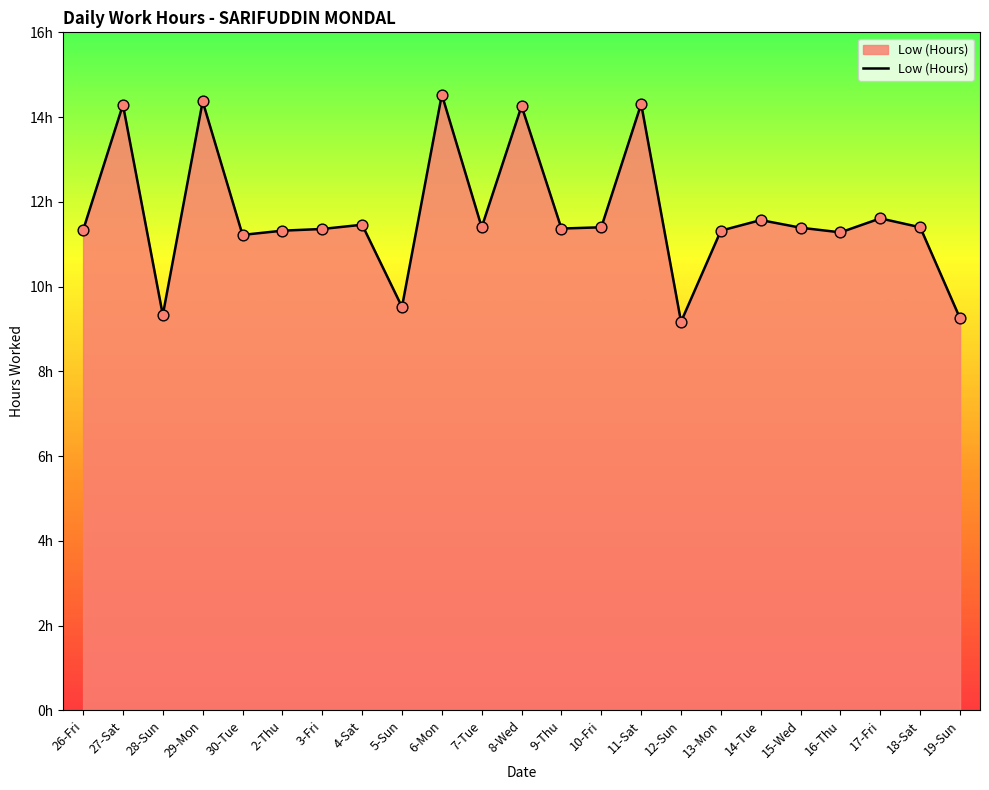

Which has a higher value, 12-Sun or 27-Sat?

27-Sat